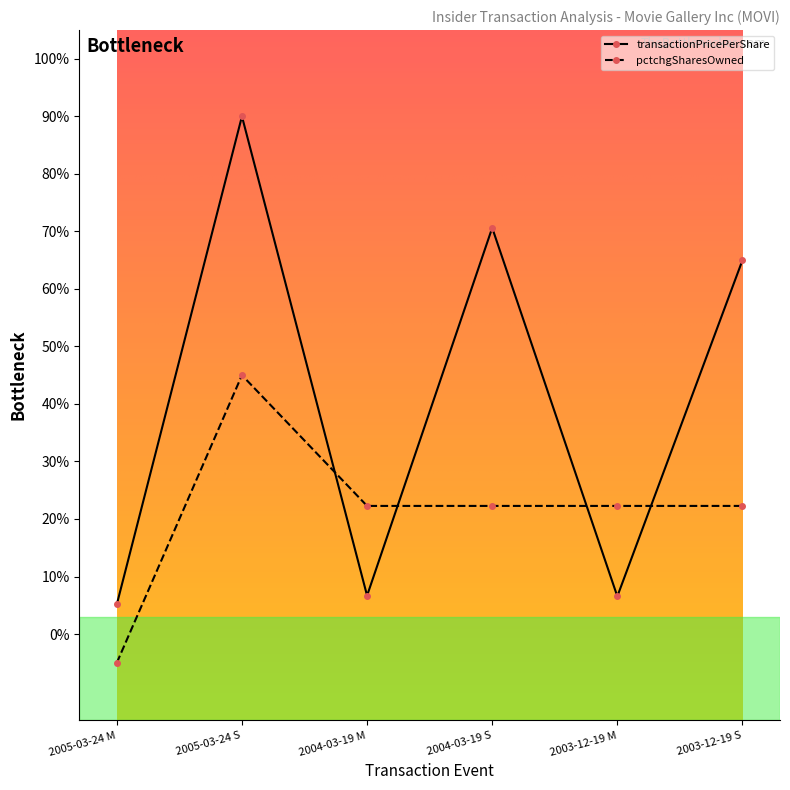

What is the value of the pctchgSharesOwned point at the 2nd from the left?

45.0